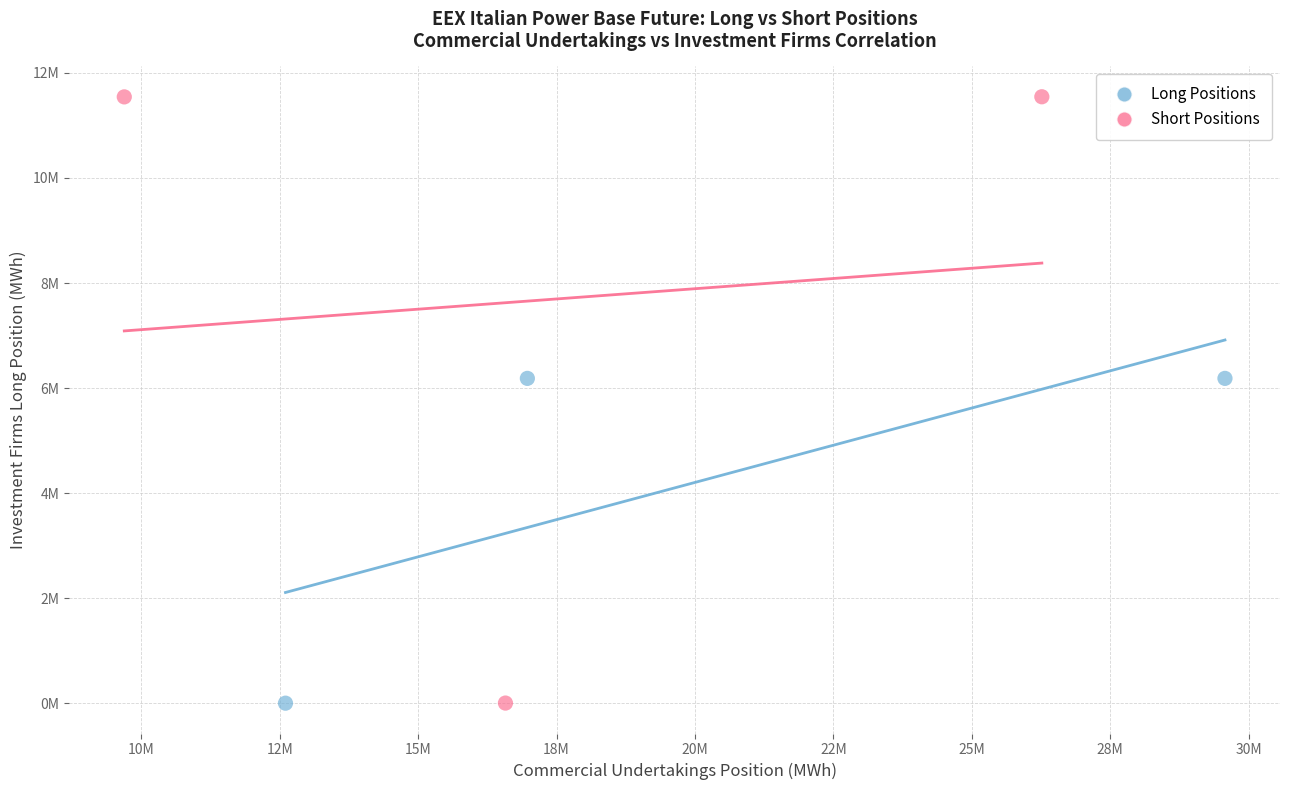

Which series reaches the maximum Y coordinate?

Short Positions